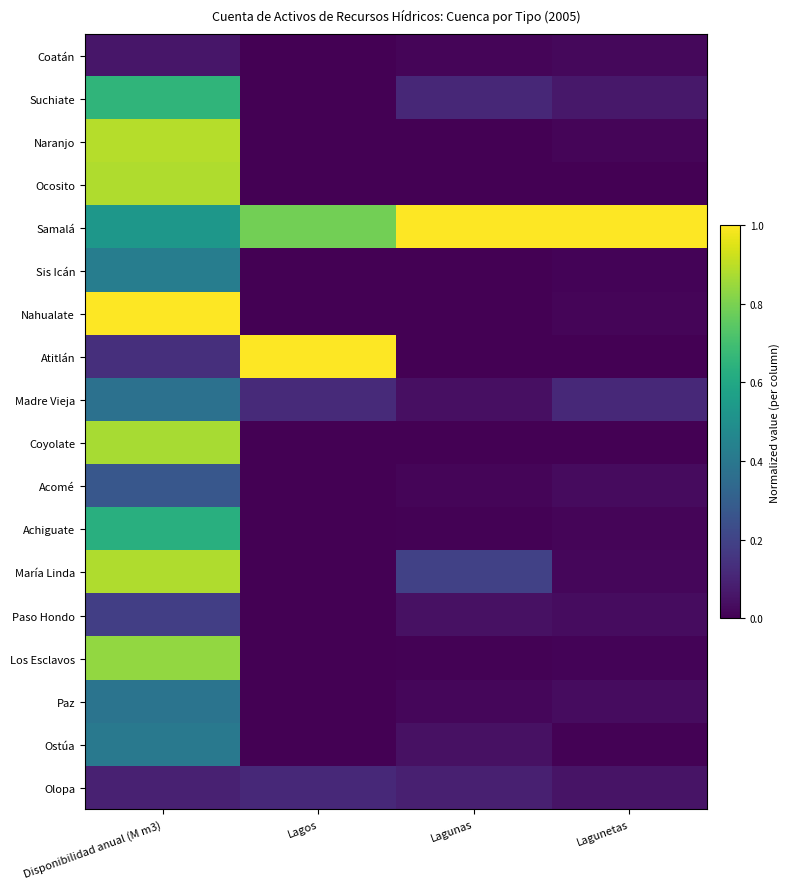

At how many categories does at least one series exceed 0?

4